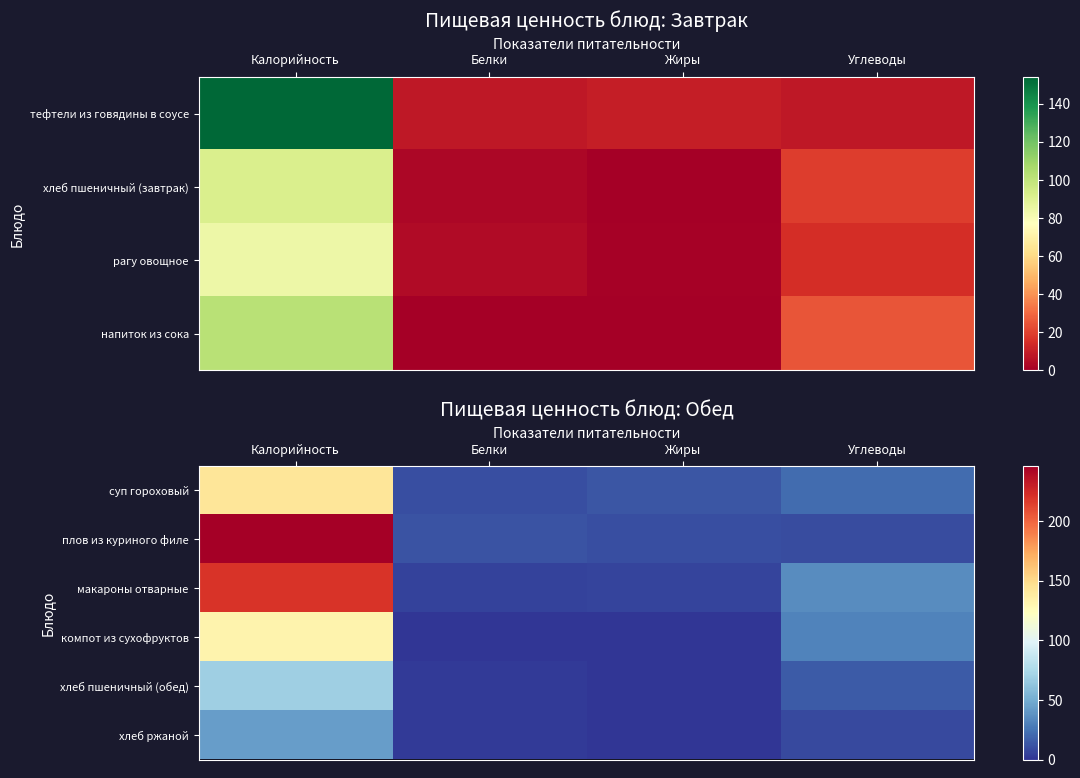

What is the sum of the плов из куриного филе values at Белки and Углеводы?

21.0